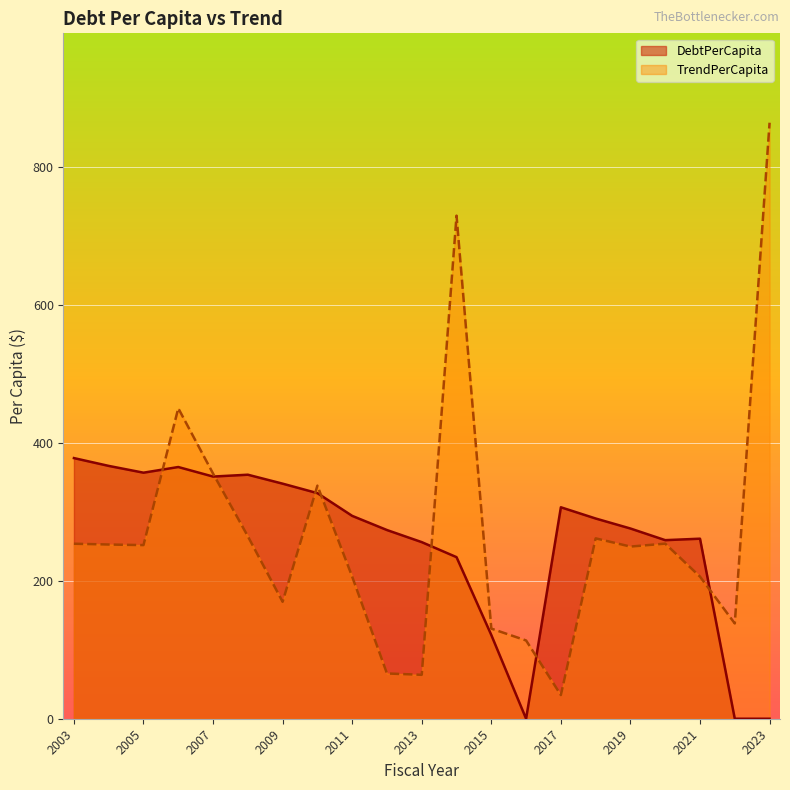

What is the sum of all DebtPerCapita values?

5408.2